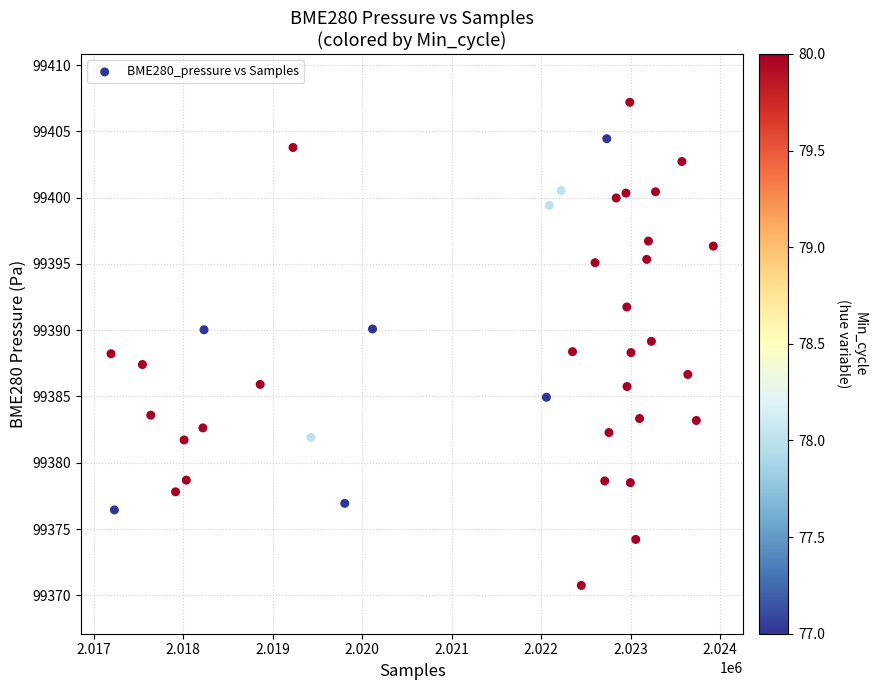

What is the range of X values (max minus min)?

6728.0